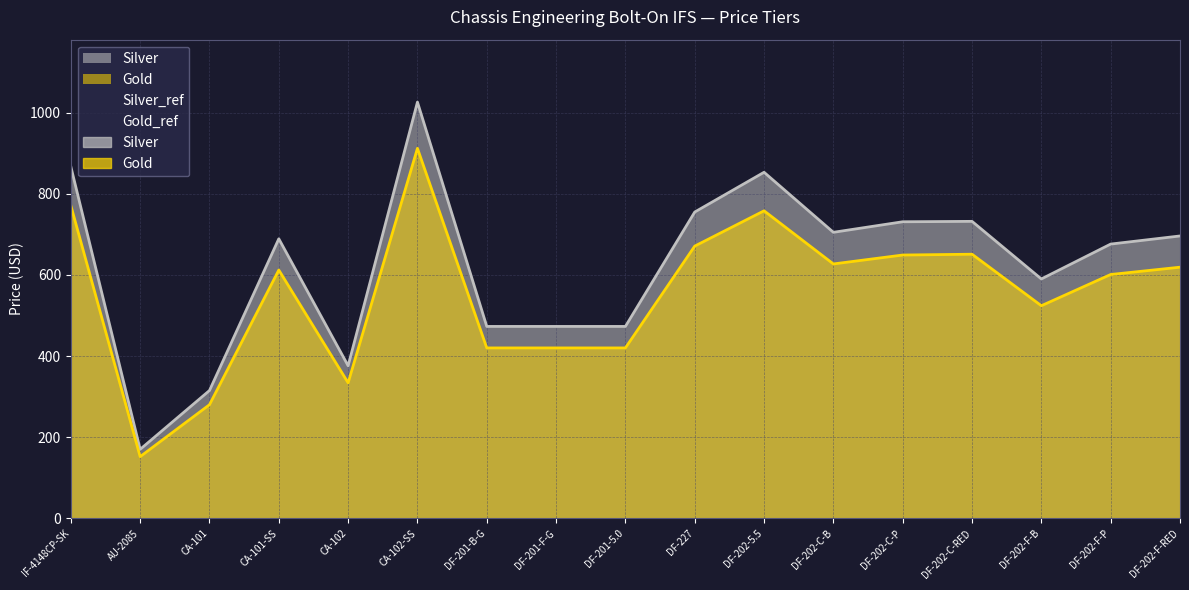

At which label is Silver closest to 598?

DF-202-F-B